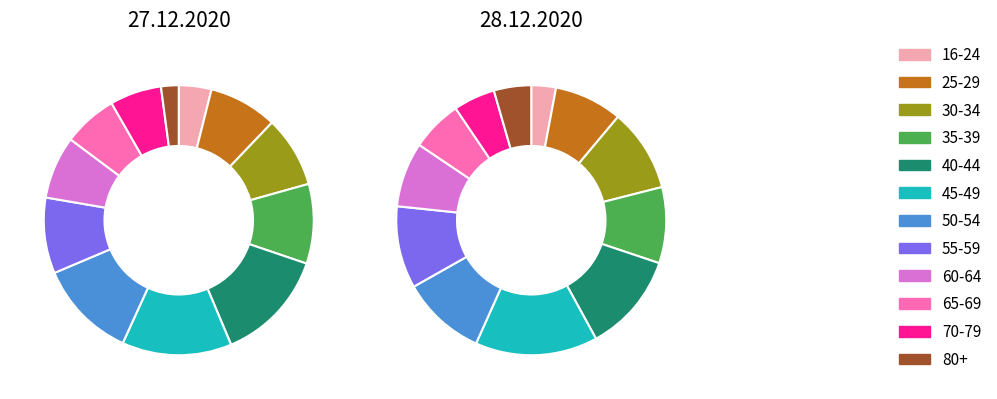

What percentage is NOT represented by 30-34?

91.5%